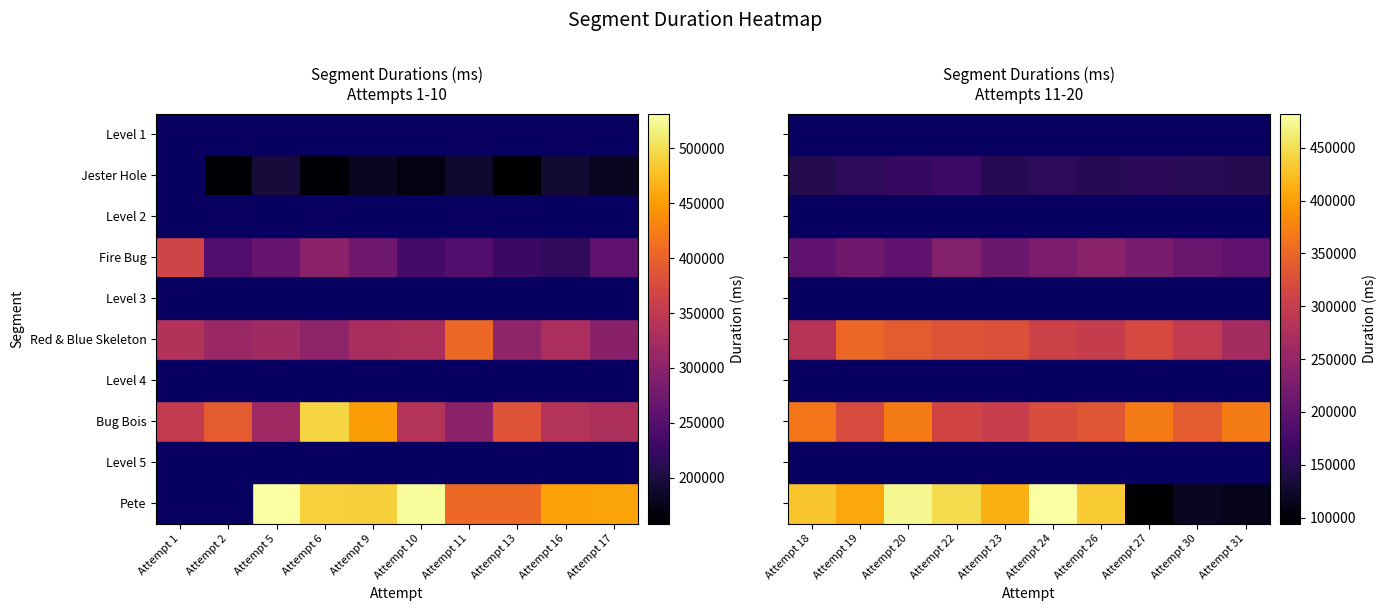

How many distinct data groups are displayed?

10